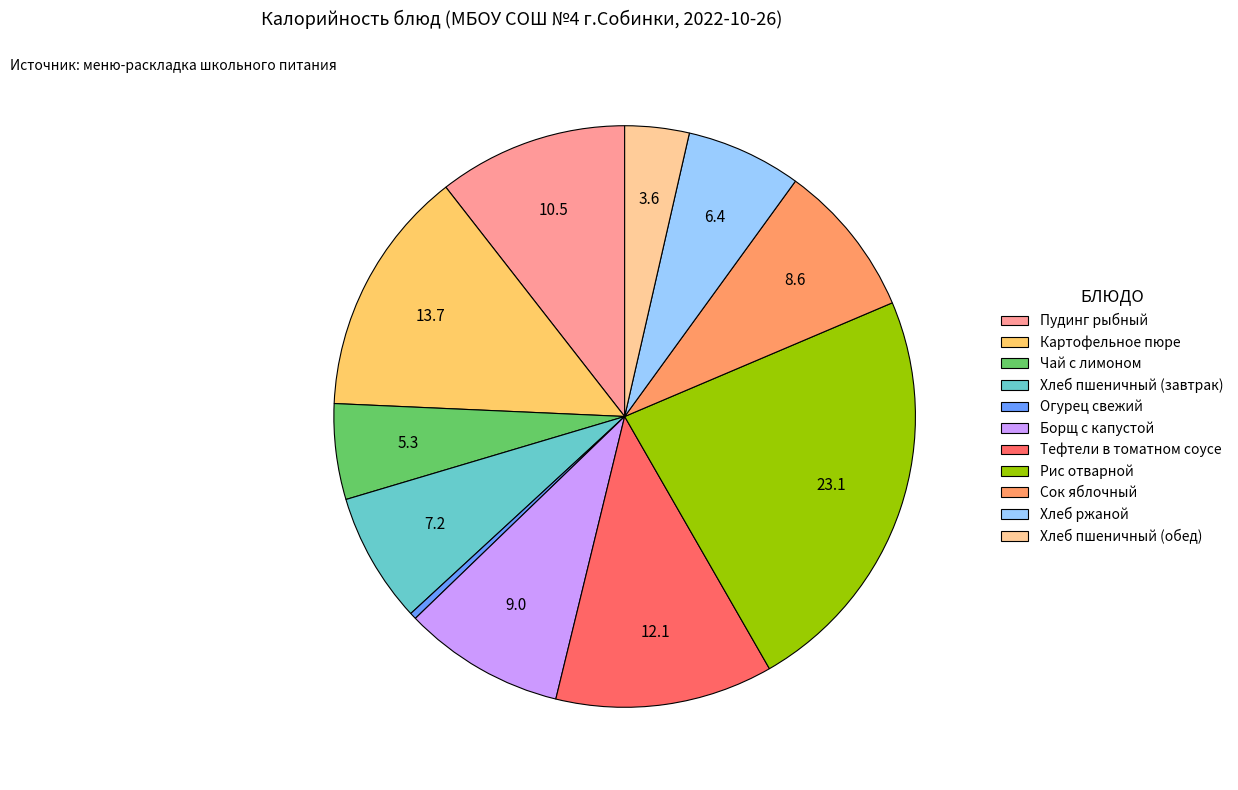

The Картофельное пюре slice represents 14% of the pie. True or false?

True